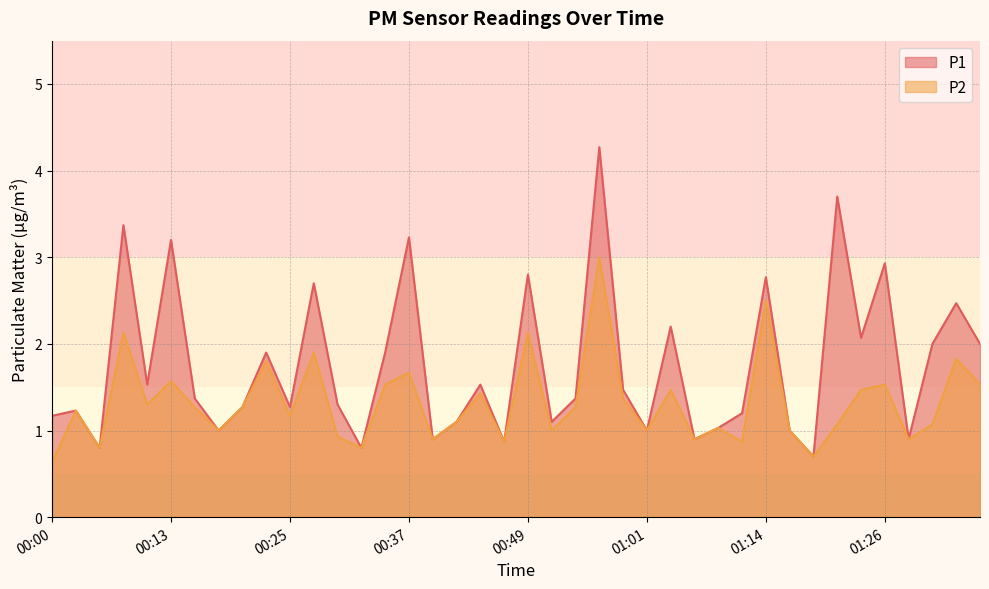

At which label does P1 first exceed 1?

00:00